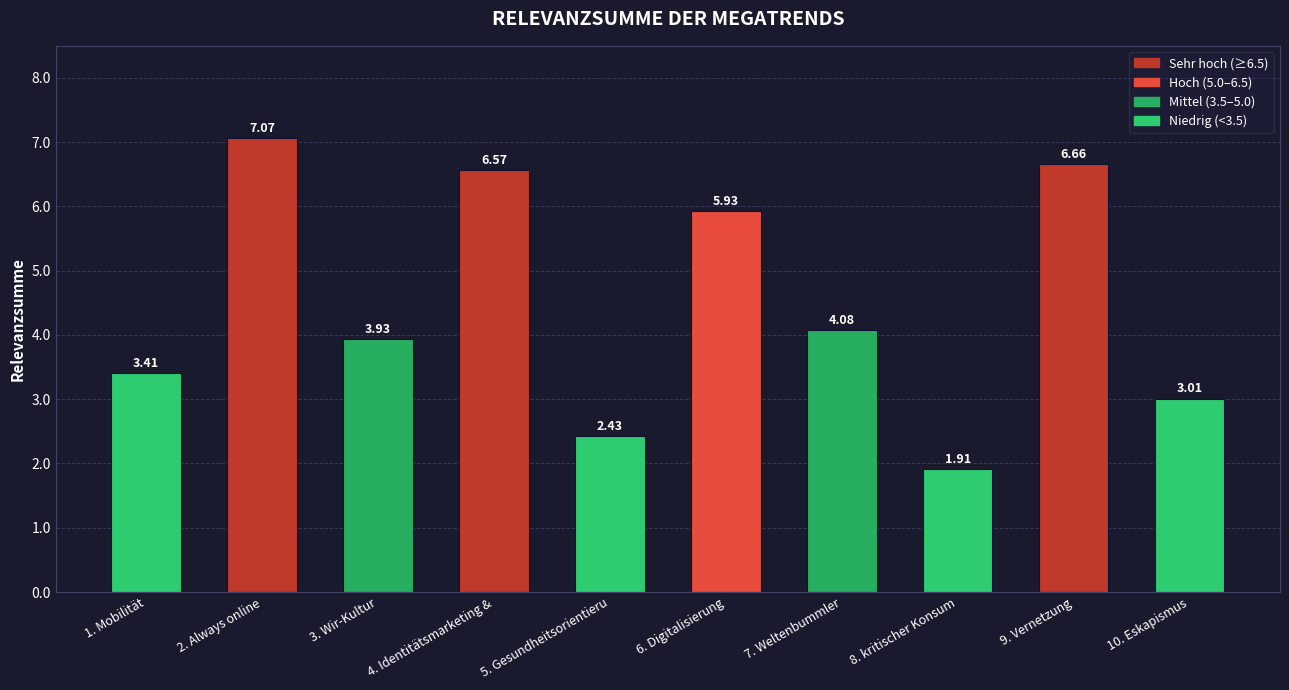

Between 6. Digitalisierung and 3. Wir-Kultur, which is larger?

6. Digitalisierung